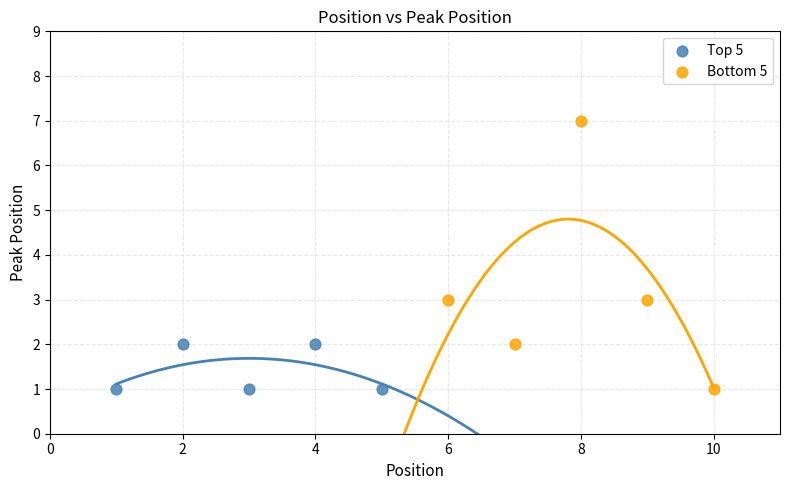

Which series contains the highest Y value?

Bottom 5